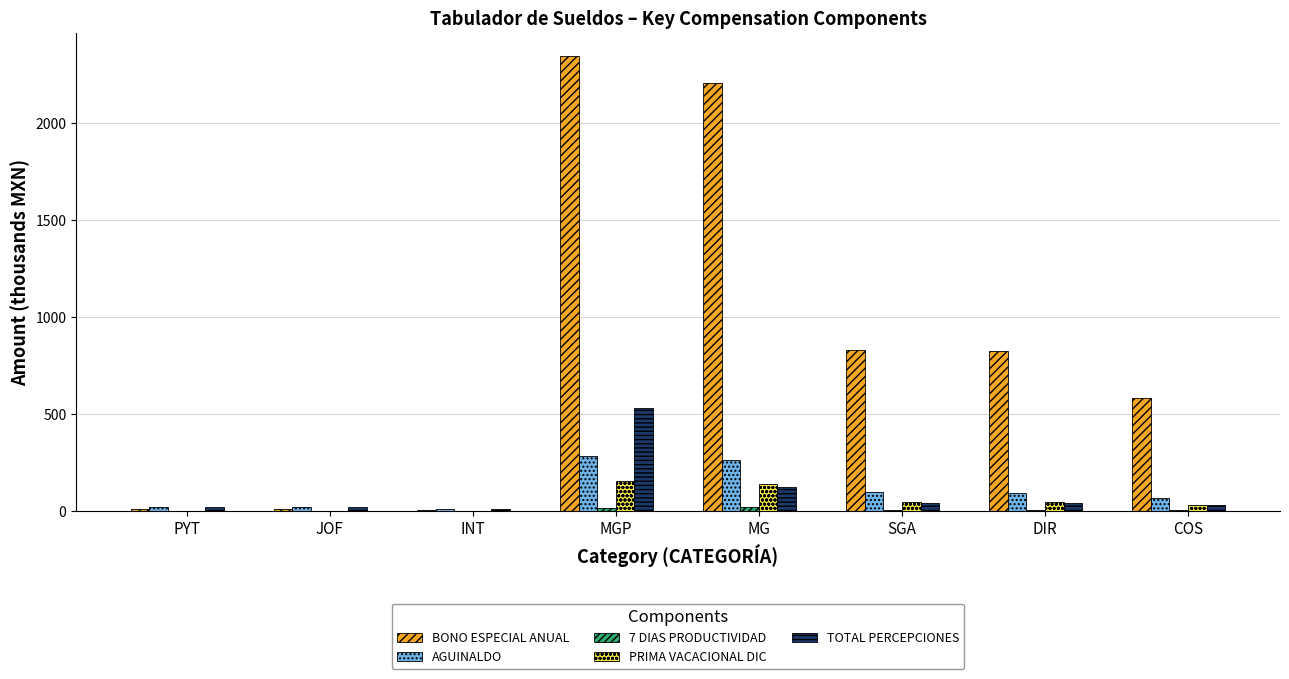

Which series has the largest total across all categories?

BONO ESPECIAL ANUAL